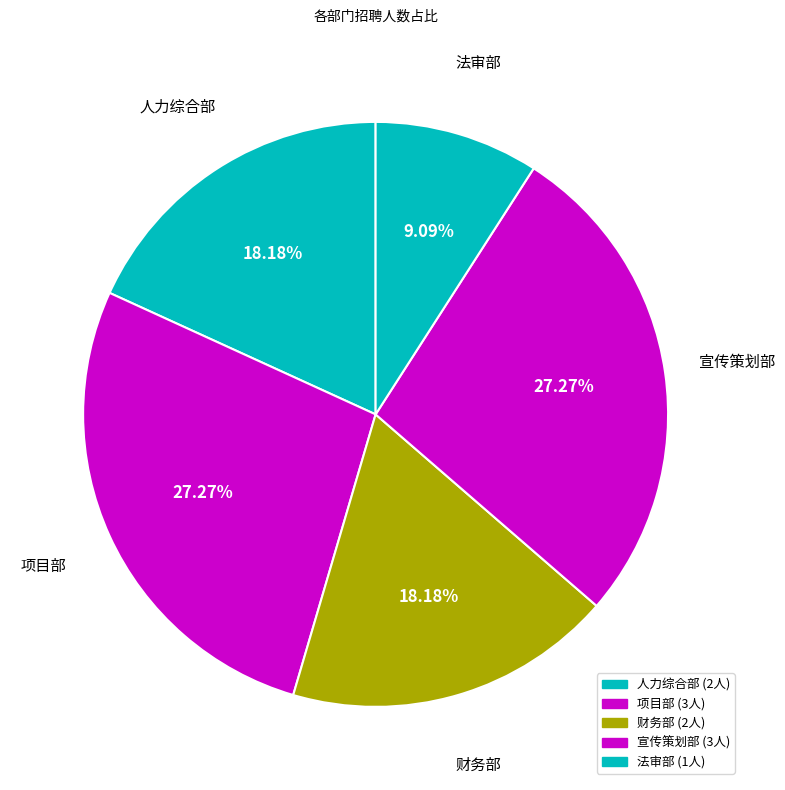

Count the number of slices in the pie.

5